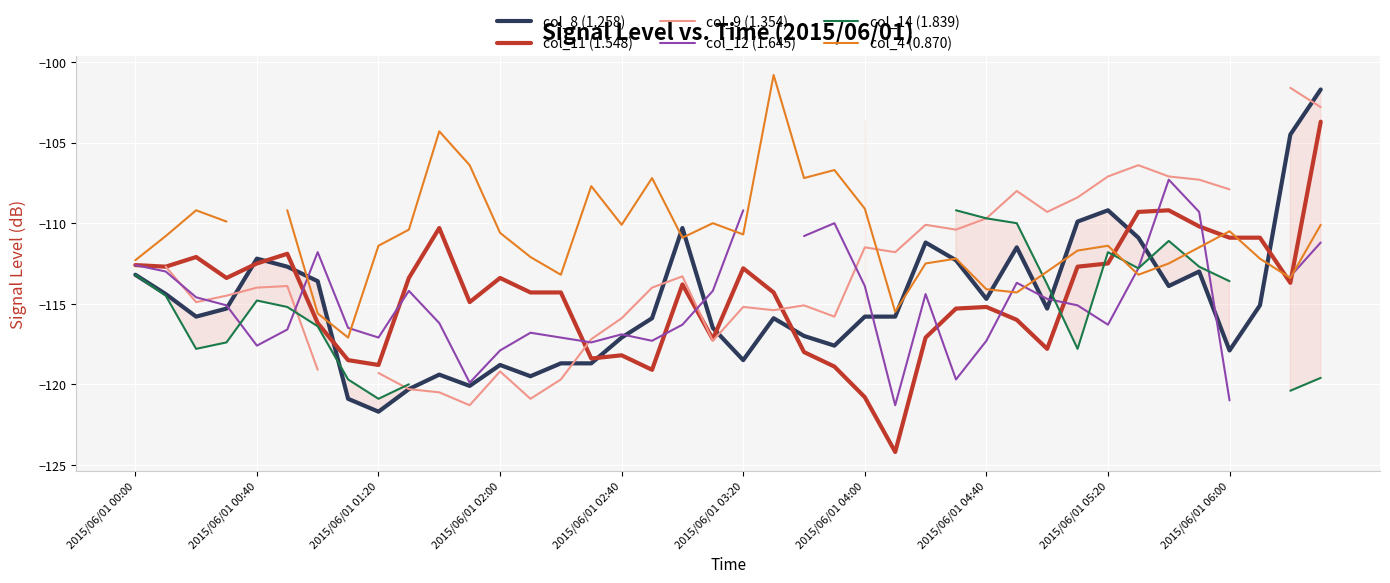

True or false: col_8 (1.258) has a value of -38.5 at 2015/06/01 02:40.

False